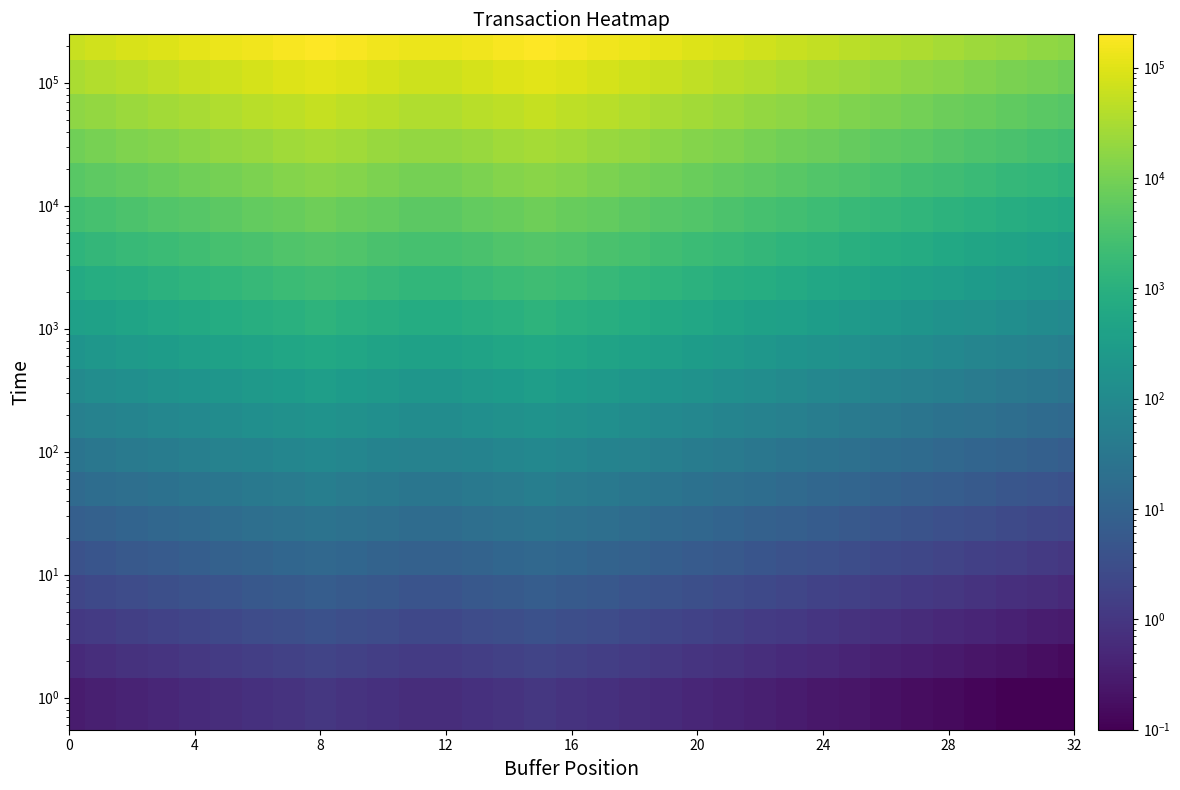

How many categories are shown in the chart?

33